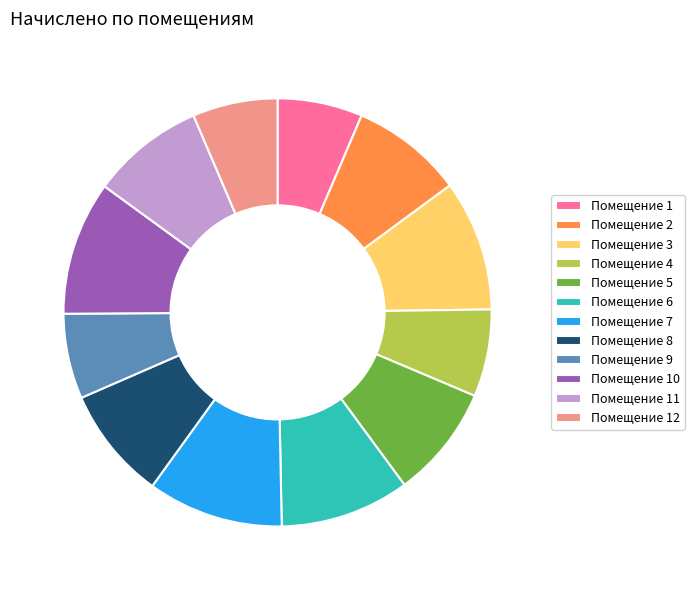

True or false: Помещение 4 accounts for 1% of the total.

False